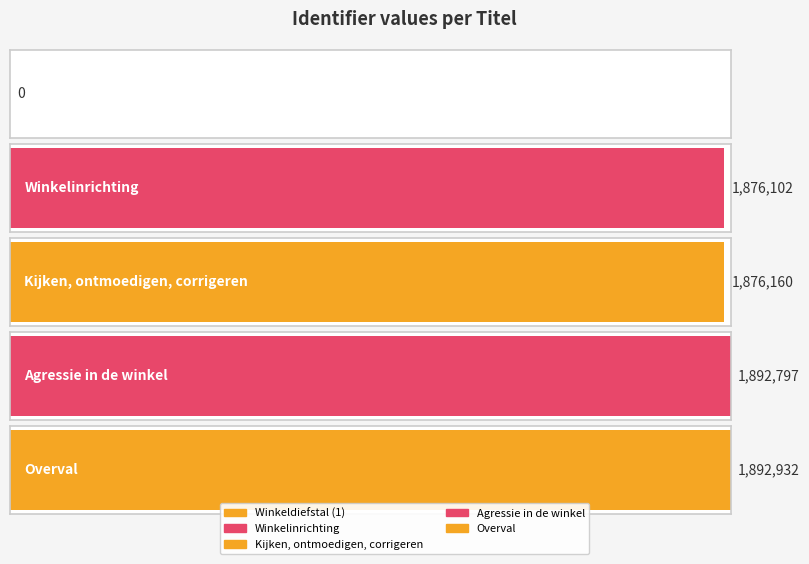

List the labels in order of value, largest first.

Overval, Agressie in de winkel, Kijken, ontmoedigen, corrigeren, Winkelinrichting, Winkeldiefstal (1)